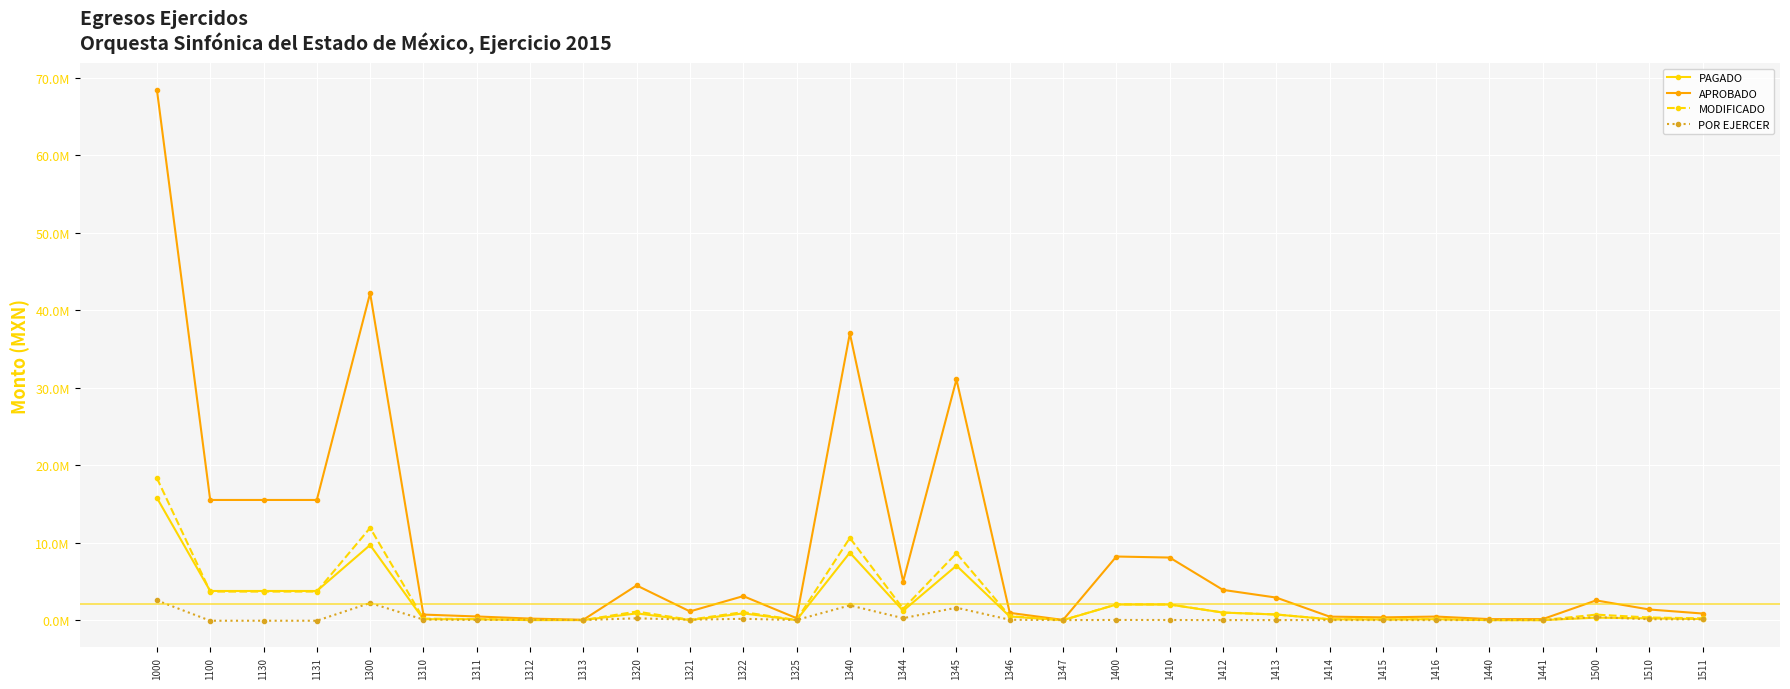

Which series ends up on top after the final intersection of PAGADO and POR EJERCER?

PAGADO